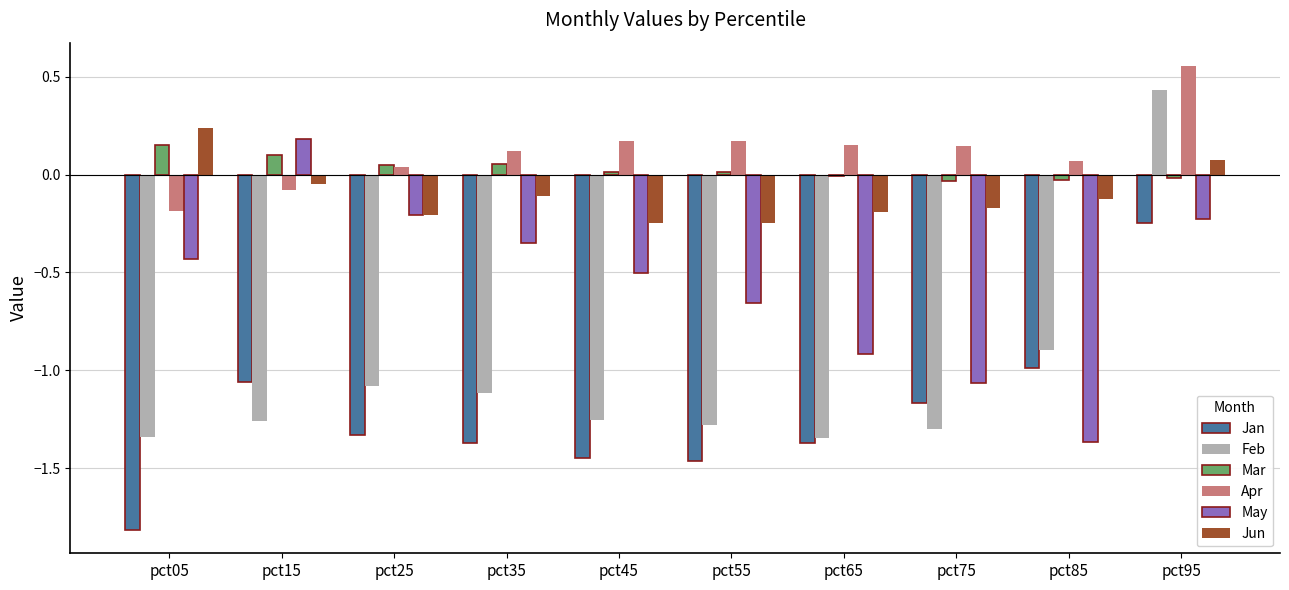

At which label does Mar first exceed 0?

pct05